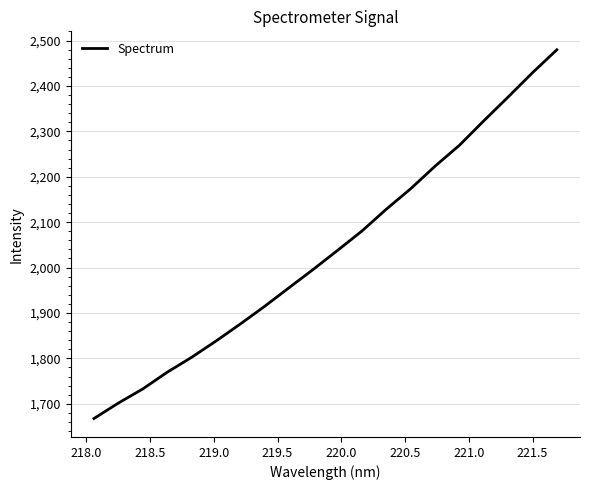

What is the difference between the maximum and minimum values?

812.1